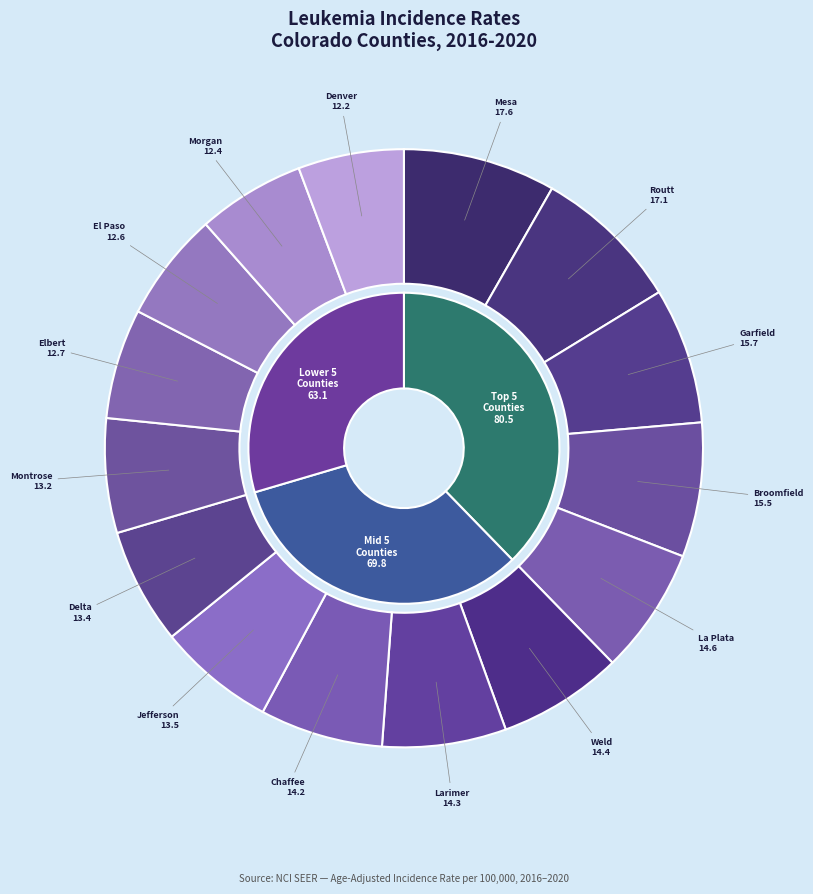

What percentage is the La Plata County slice, to the nearest percent?

7%